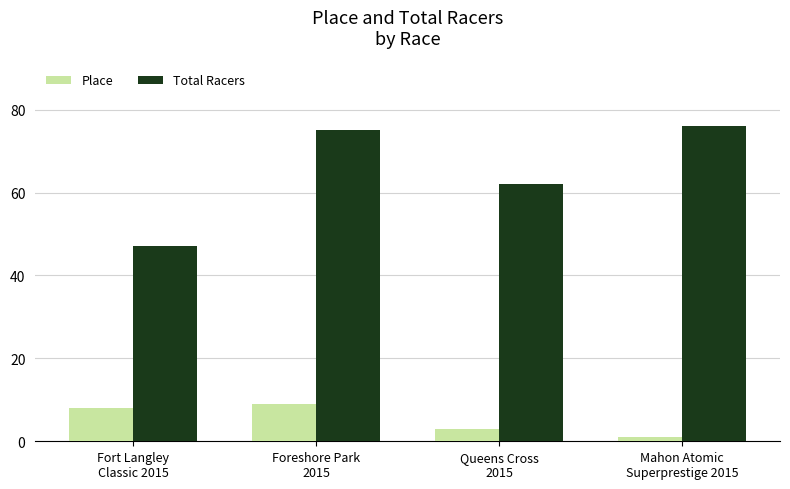

How many series are shown in this chart?

2